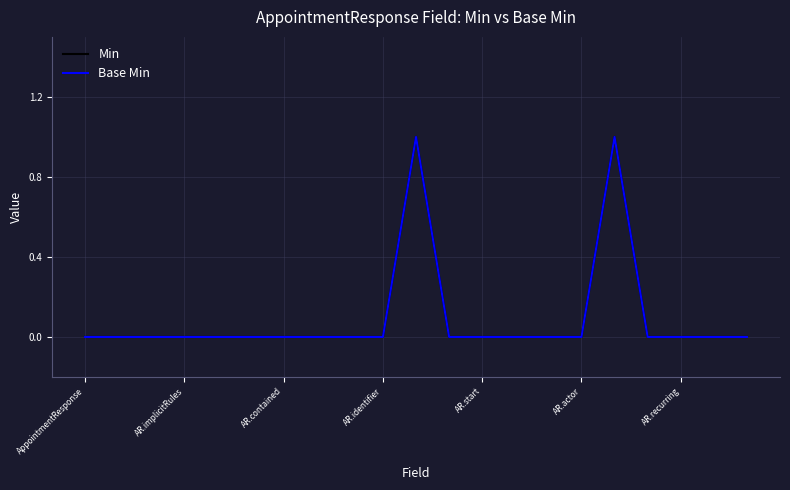

Does the chart have visible grid lines?

Yes